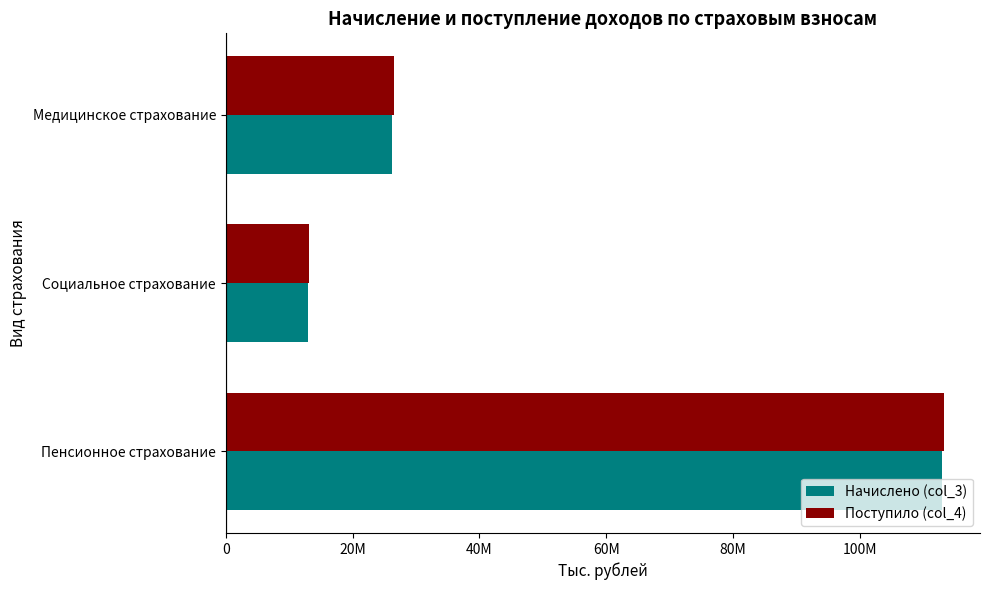

What are all the series names shown in the legend?

Начислено (col_3), Поступило (col_4)